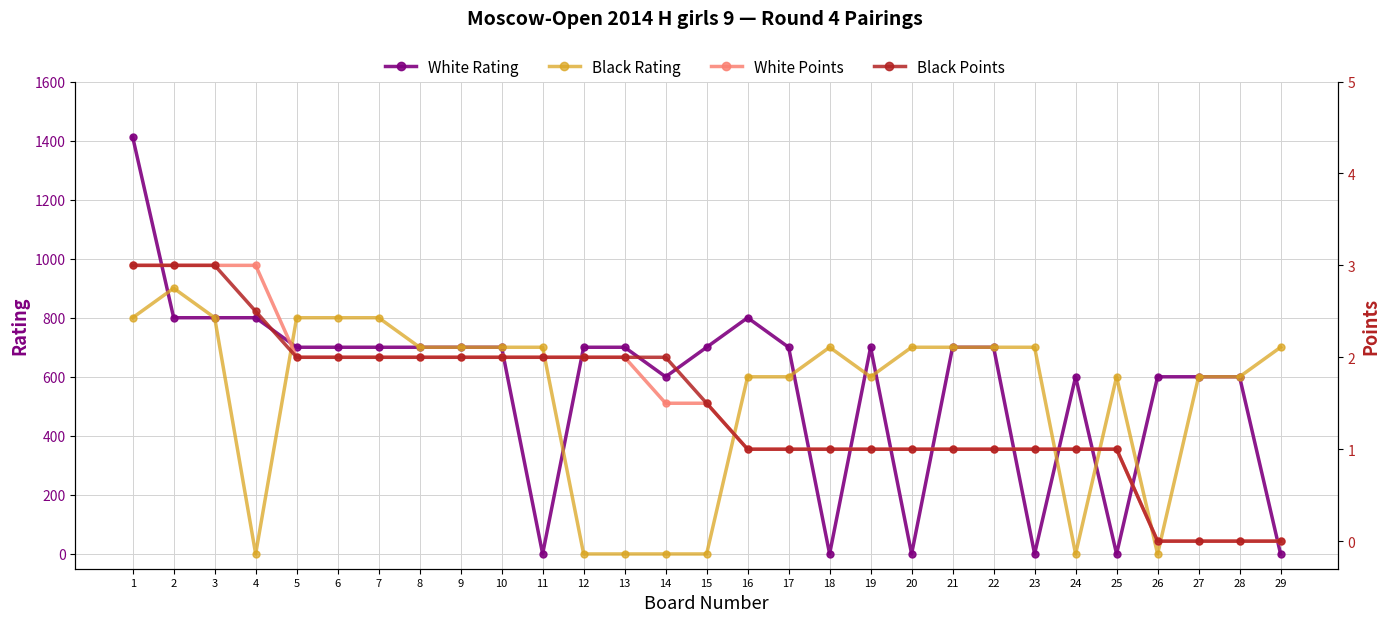

Which label corresponds to the largest value in the chart?

1